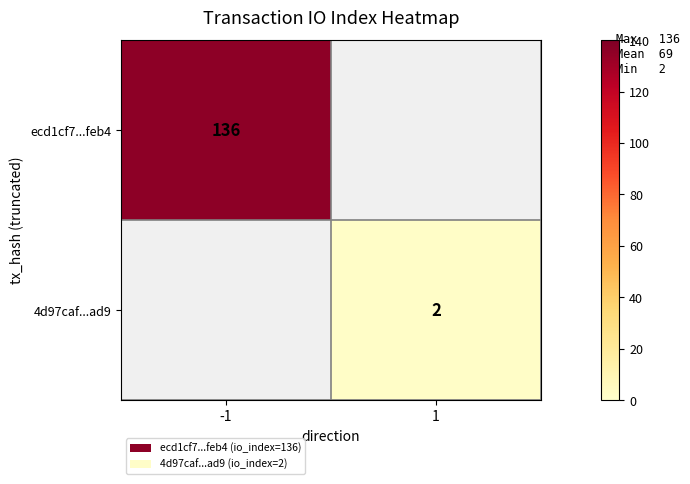

The value of 4d97caf...ad9 at 1 is 2. True or false?

True